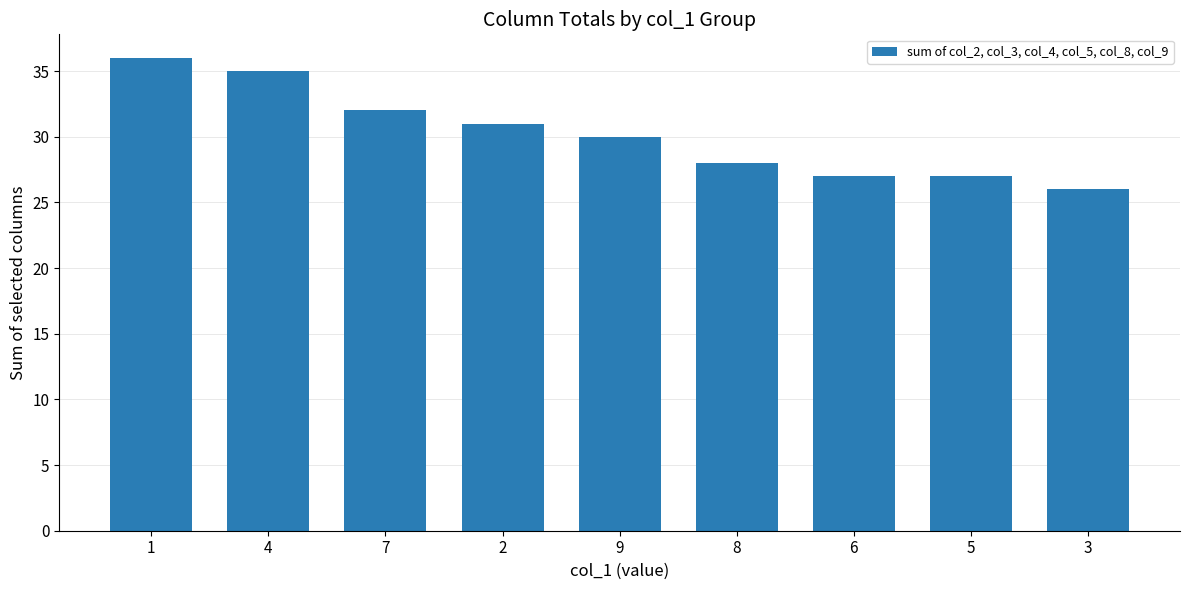

What is the change in value from 4 to 2?

-4